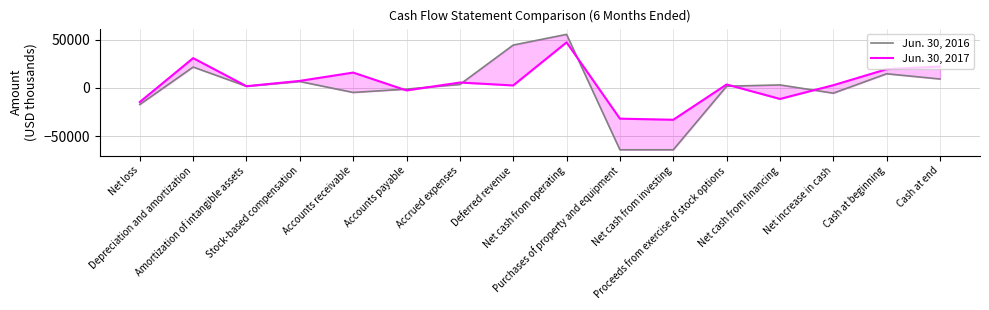

Where is the first local maximum for Jun. 30, 2017?

Depreciation and amortization